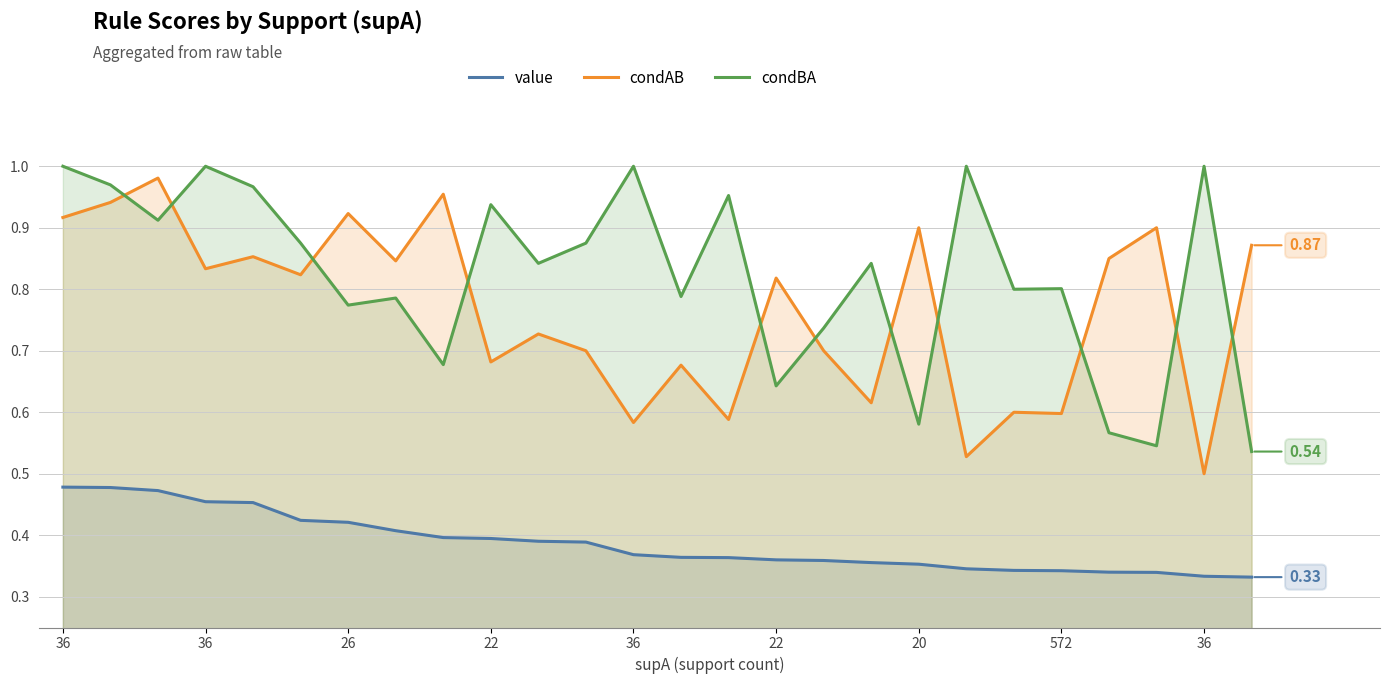

Does the chart display data point markers on the line(s)?

No